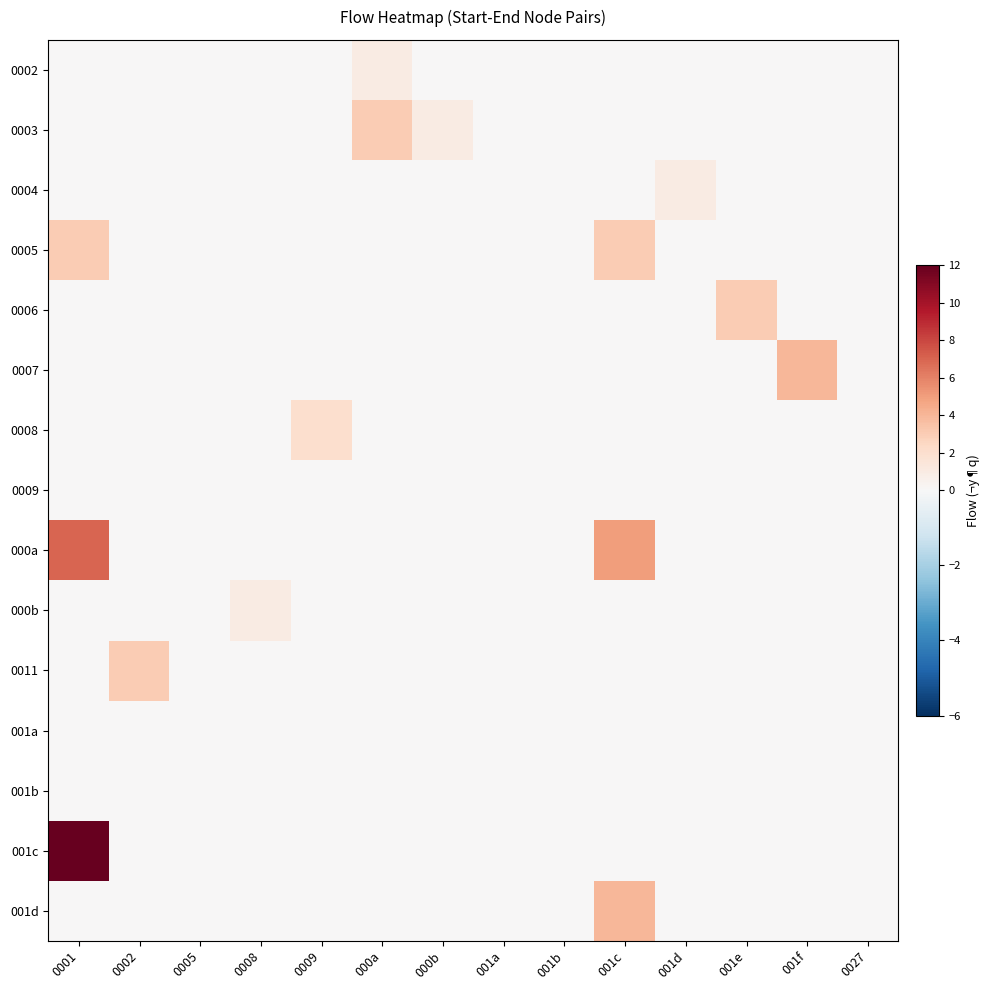

Which series has the largest range (max minus min)?

001c